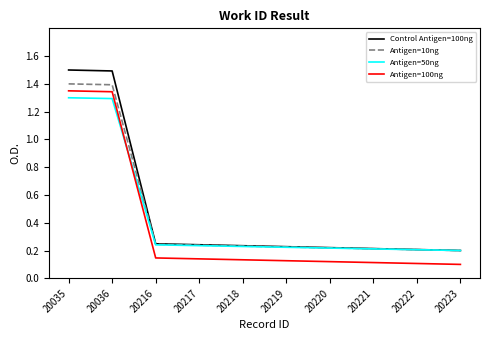

What is the average value of the Antigen=10ng series?

0.5